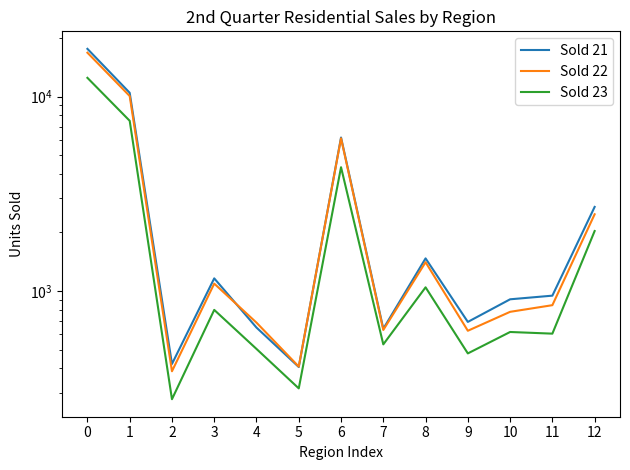

What is the smallest value displayed?

278